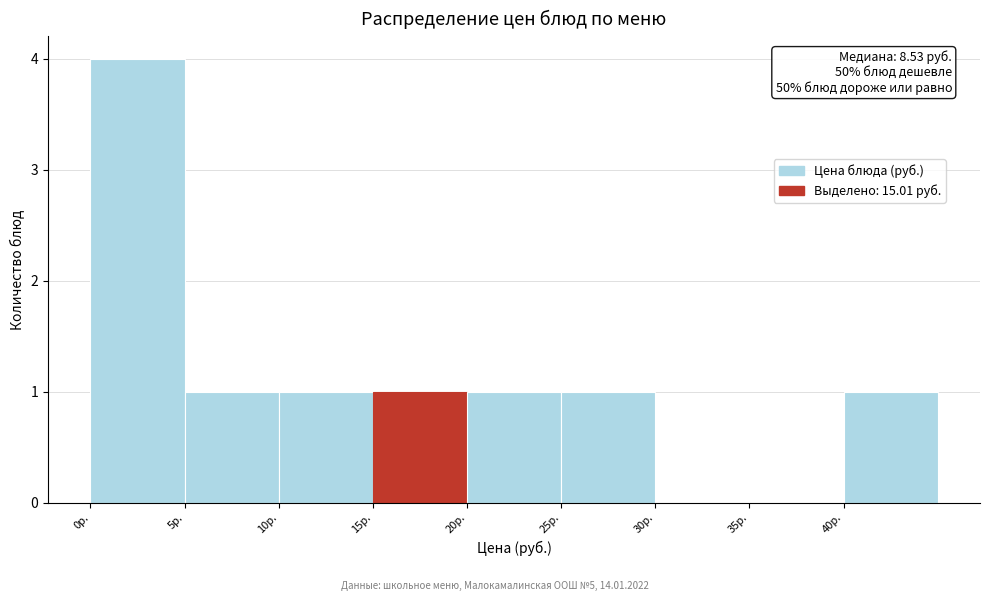

Which range on the x-axis has the tallest bar?

0 to 5